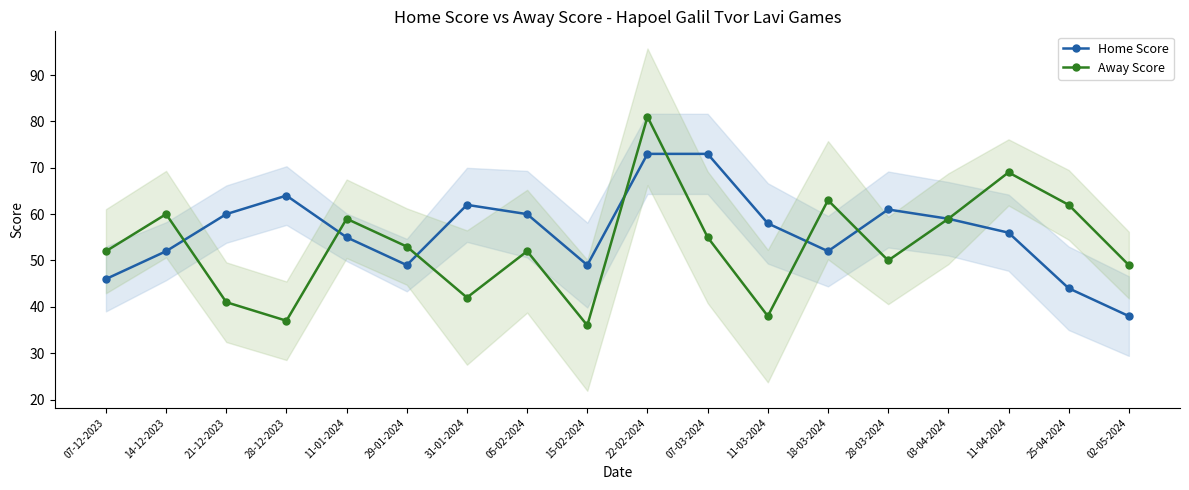

In Home Score, how many points are higher than both neighbors (excluding endpoints)?

3